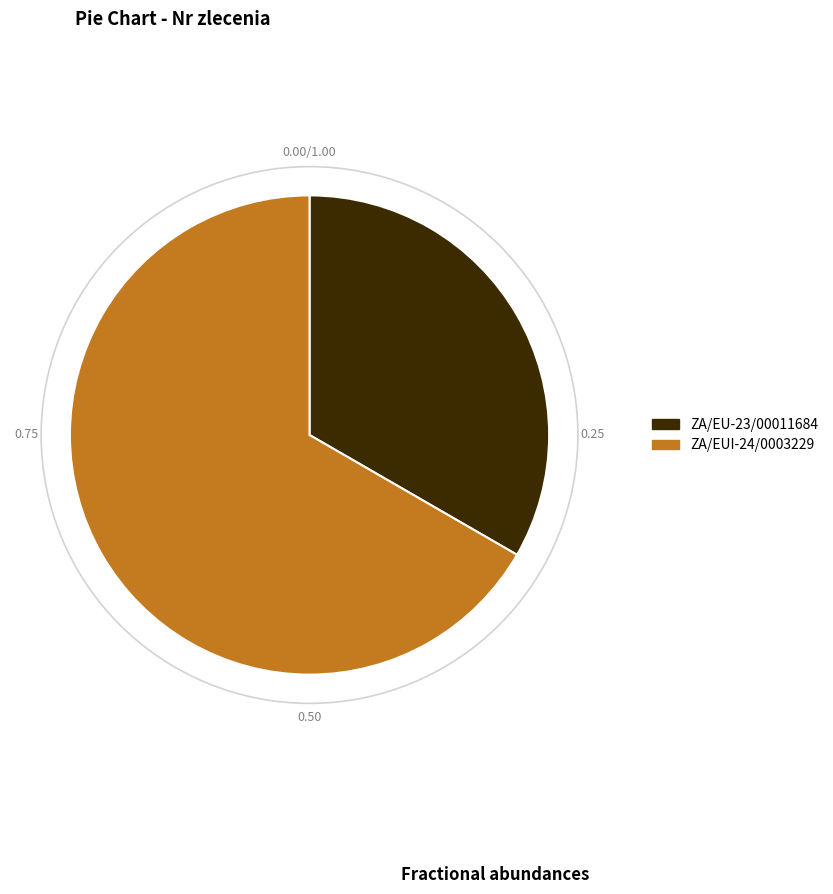

Combined, do ZA/EUI-24/0003229 and ZA/EU-23/00011684 account for over 50%?

Yes